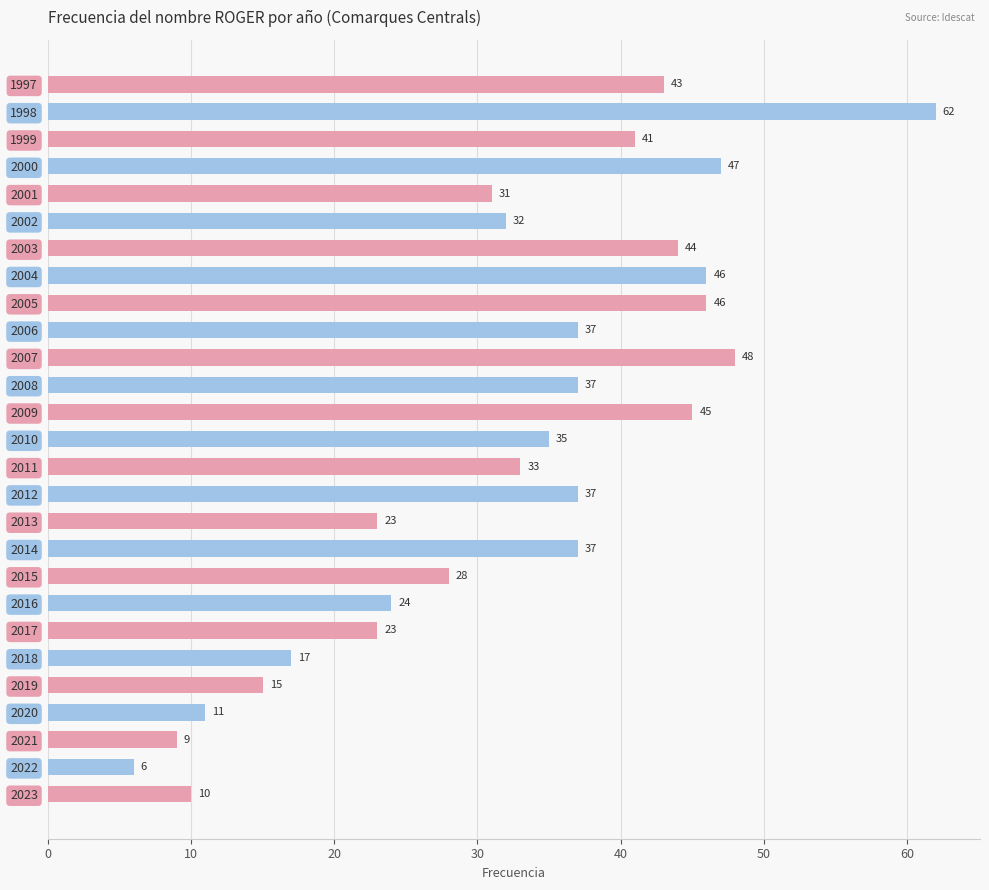

Reading bottom to top, extract all data points from this chart.

10	6	9	11	15	17	23	24	28	37	23	37	33	35	45	37	48	37	46	46	44	32	31	47	41	62	43